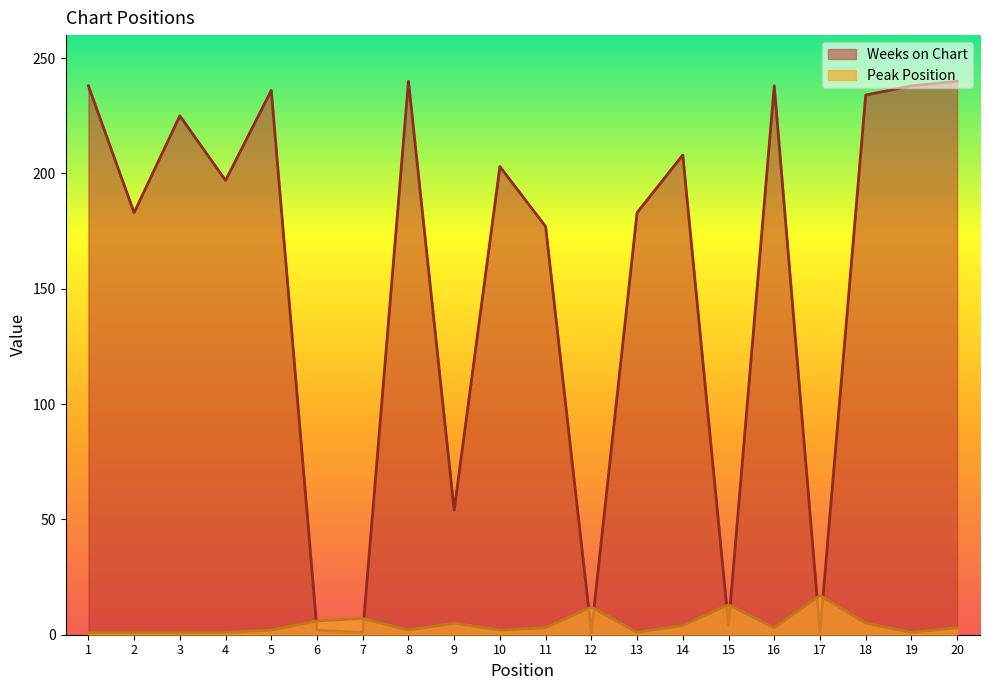

Which label corresponds to the smallest value in the chart?

7